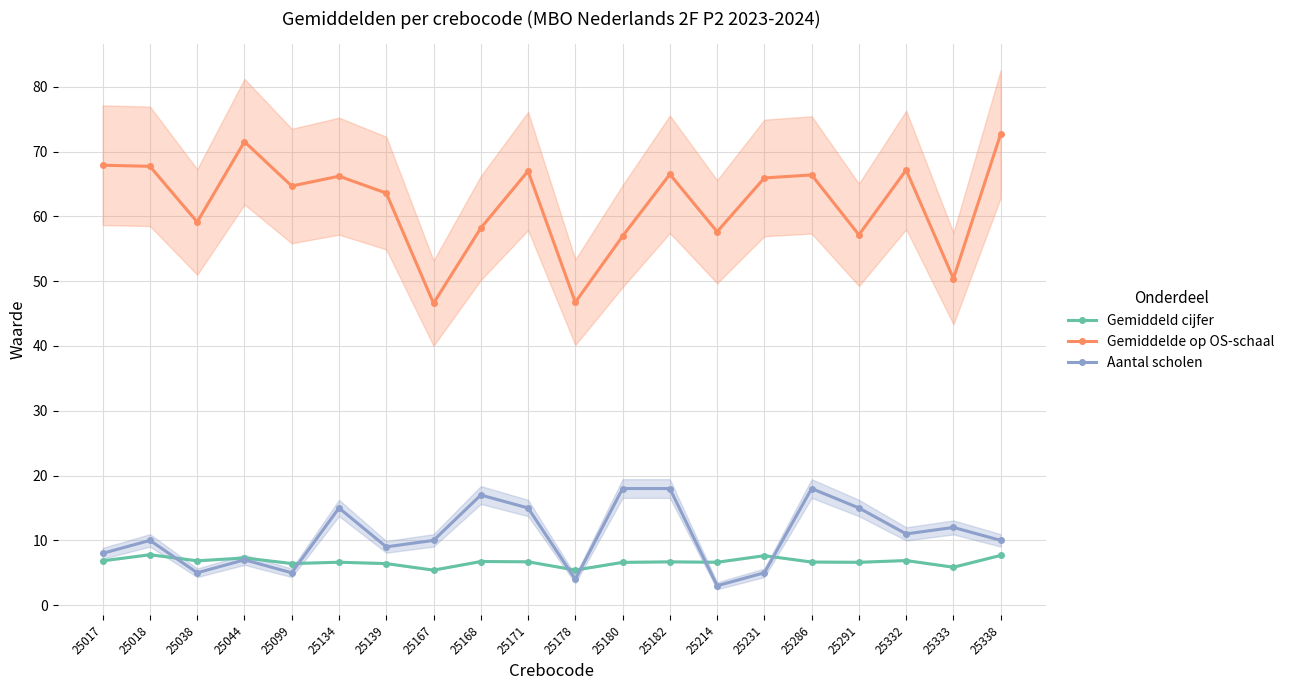

What is the average value of the Gemiddelde op OS-schaal series?

62.0